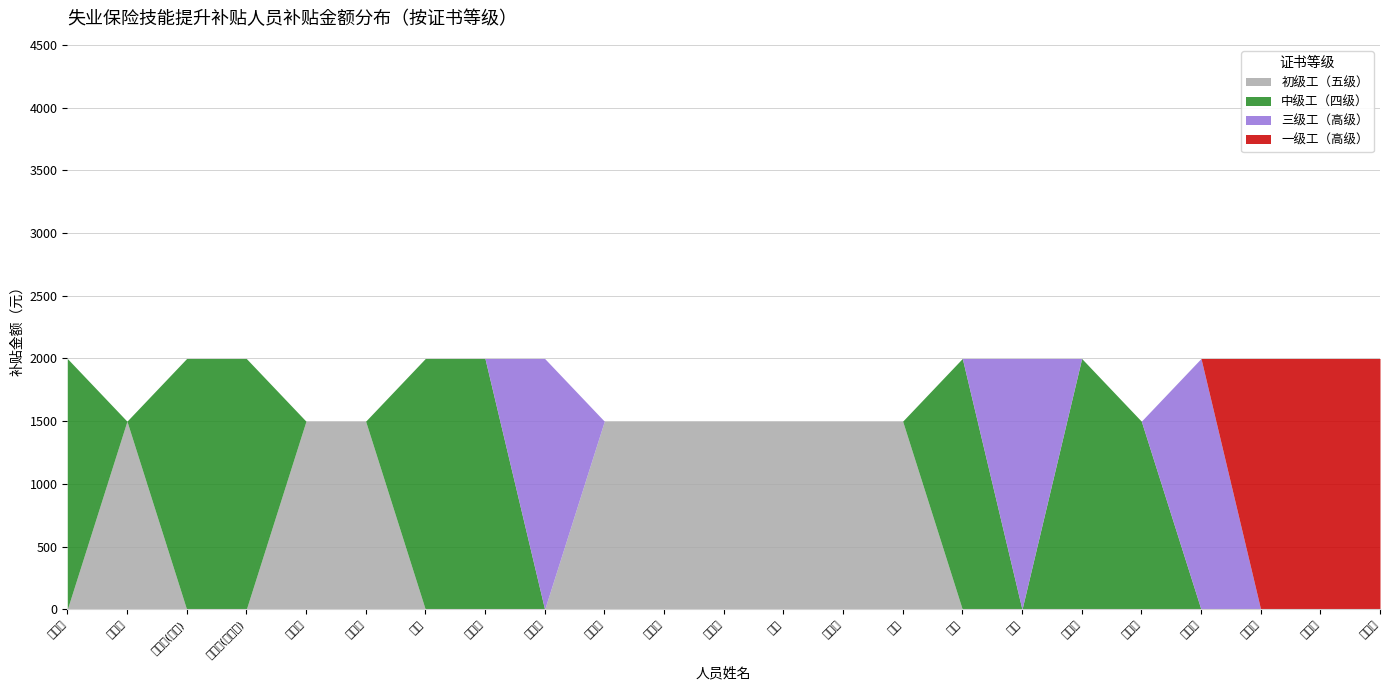

What is the label of the 2nd point from the right?

林自炜